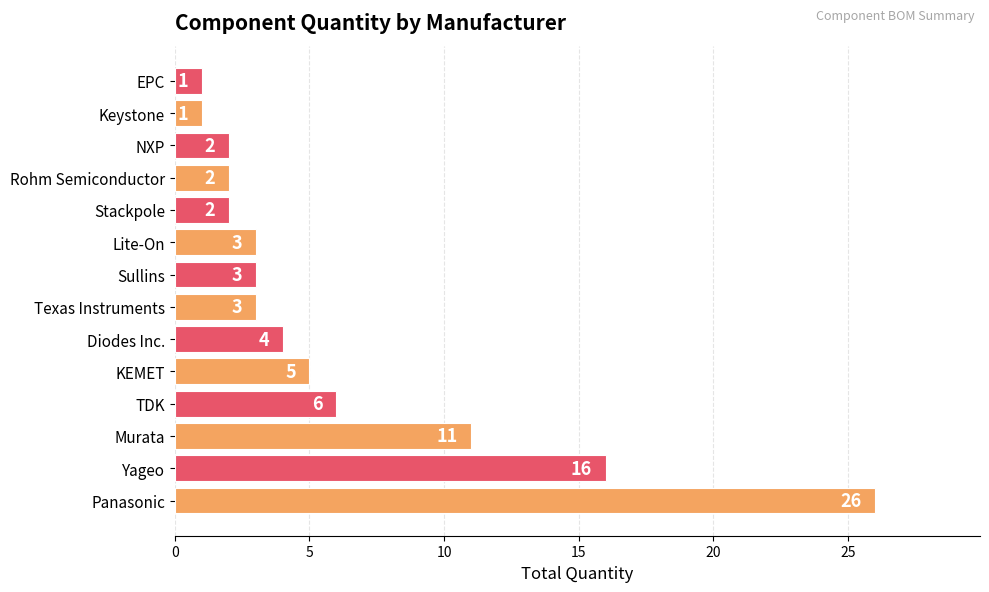

The value at Sullins is 5. True or false?

False